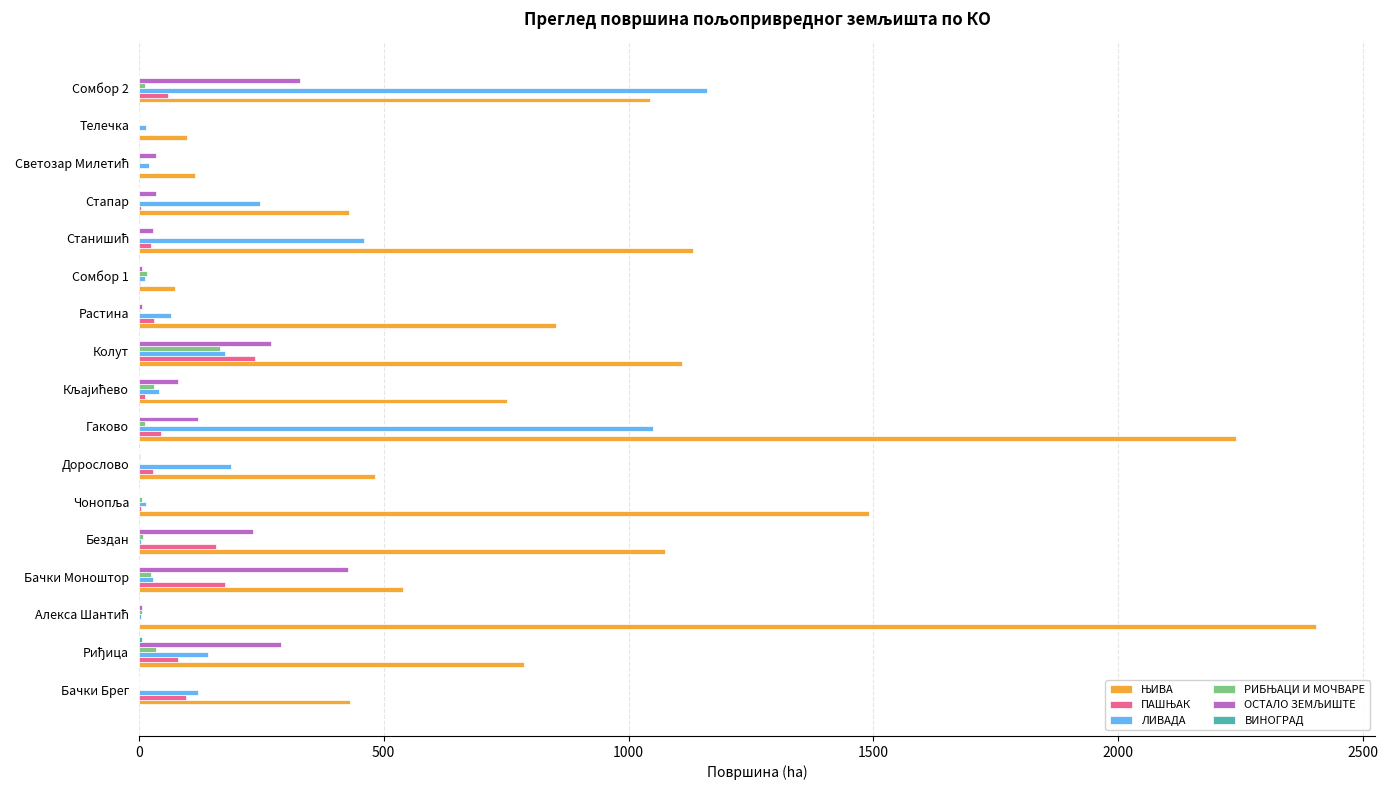

Between Телечка and Сомбор 2, which series saw the biggest shift?

ЛИВАДА